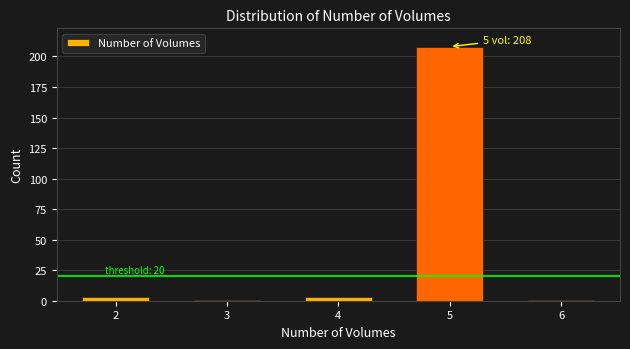

Reading left to right, list all the values displayed in this chart.

3	1	3	208	1